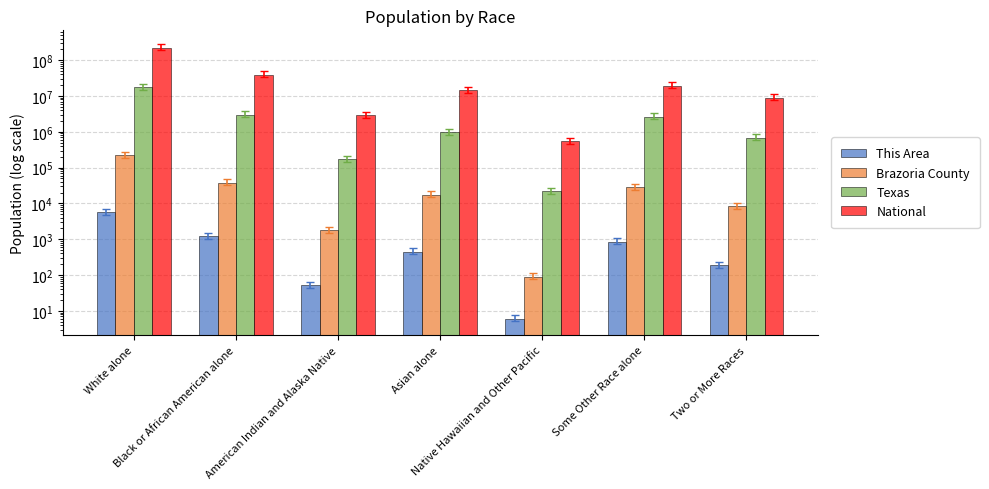

What is the label of the 2nd bar from the left?

Black or African American alone